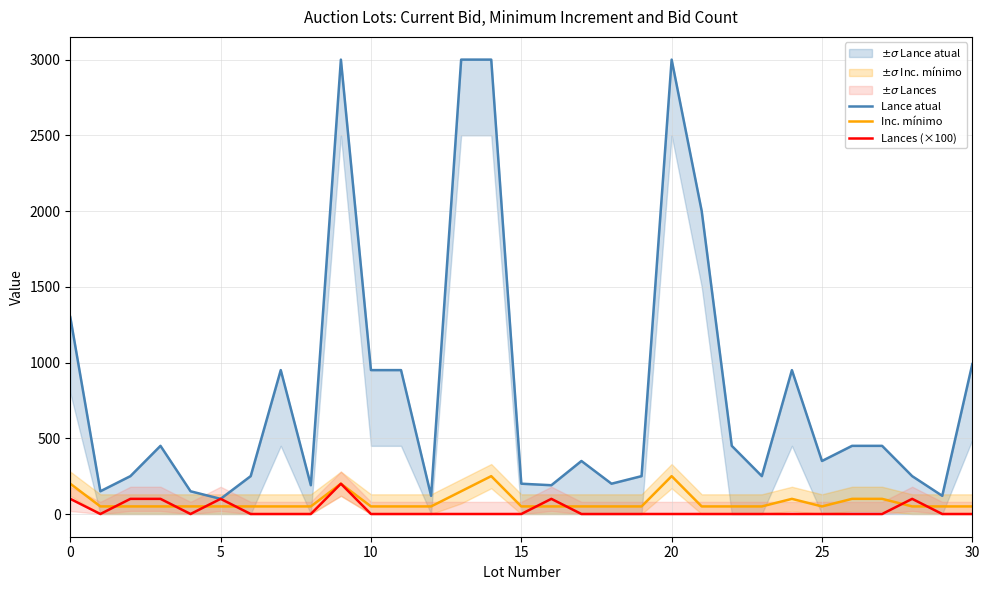

What is the maximum value for Inc. mínimo?

250